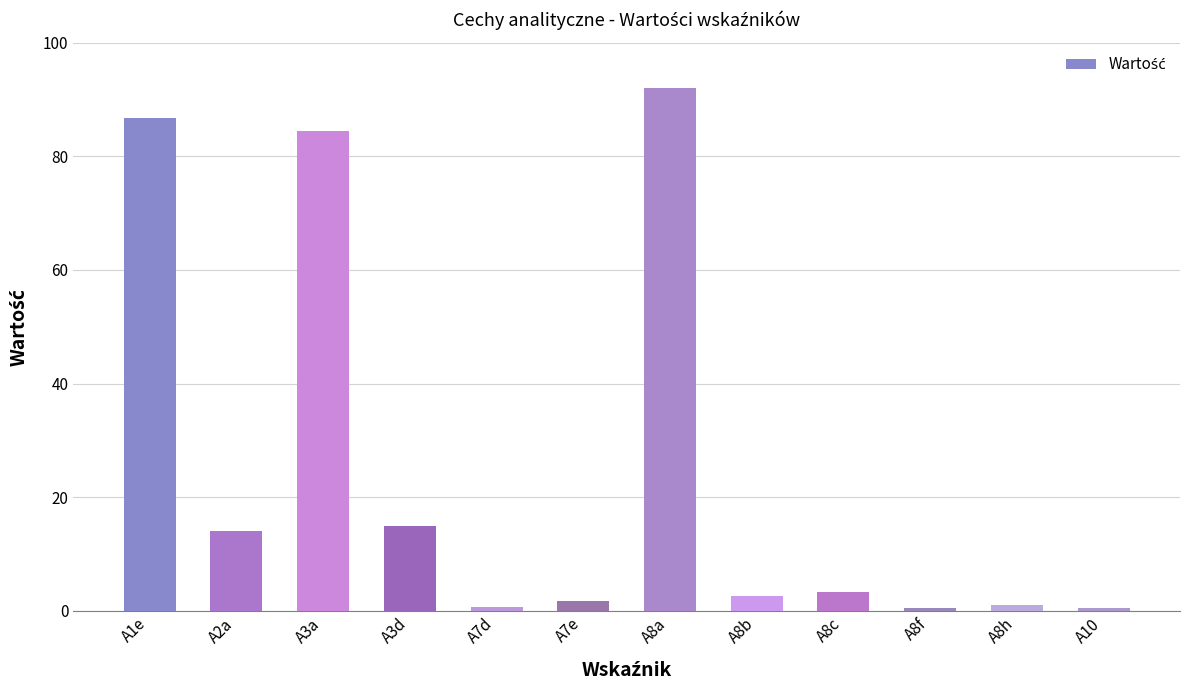

What is the maximum value shown in the chart?

91.9